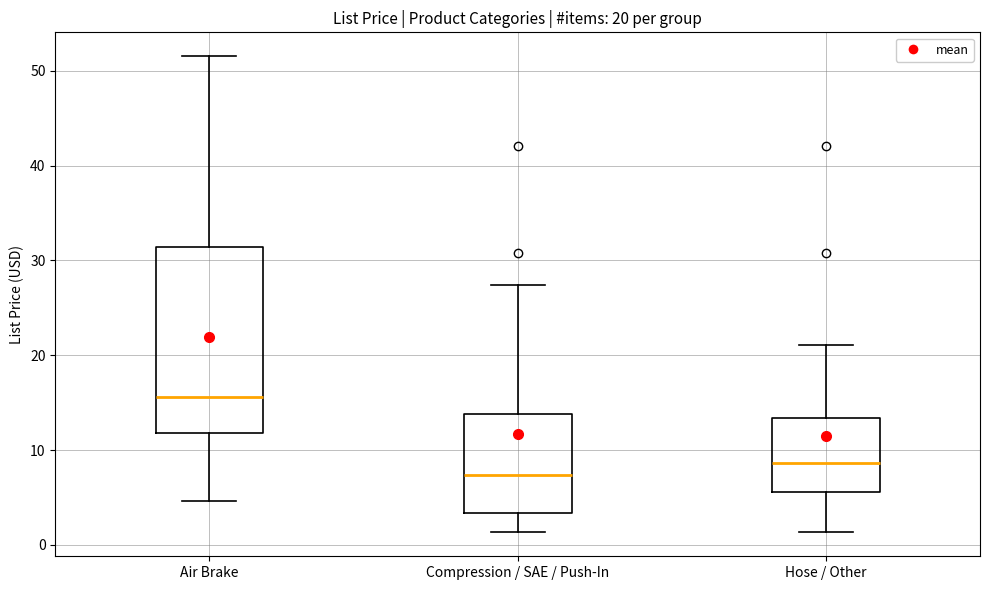

Comparing the boxes themselves (not the whiskers), which one is the tallest?

Air Brake